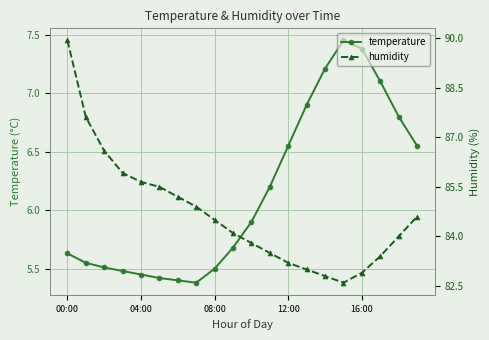

Which series has the widest spread of values?

humidity